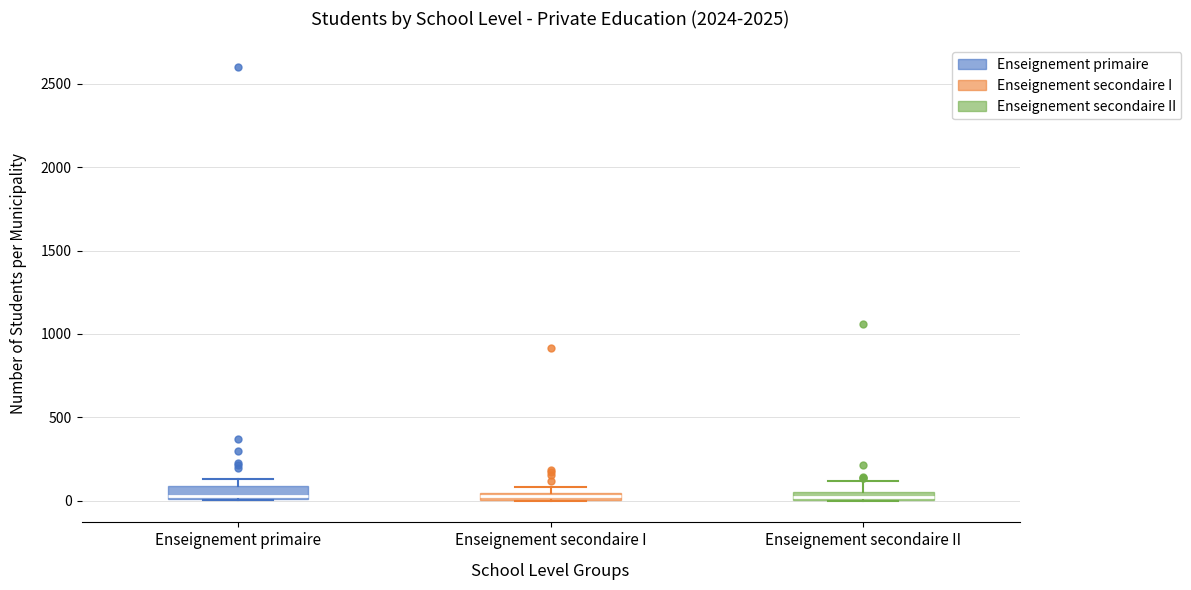

Where is the lower edge of the box for Enseignement secondaire I on the y-axis? The values are not printed on the chart, so give them approximately, as read against the axis.

0